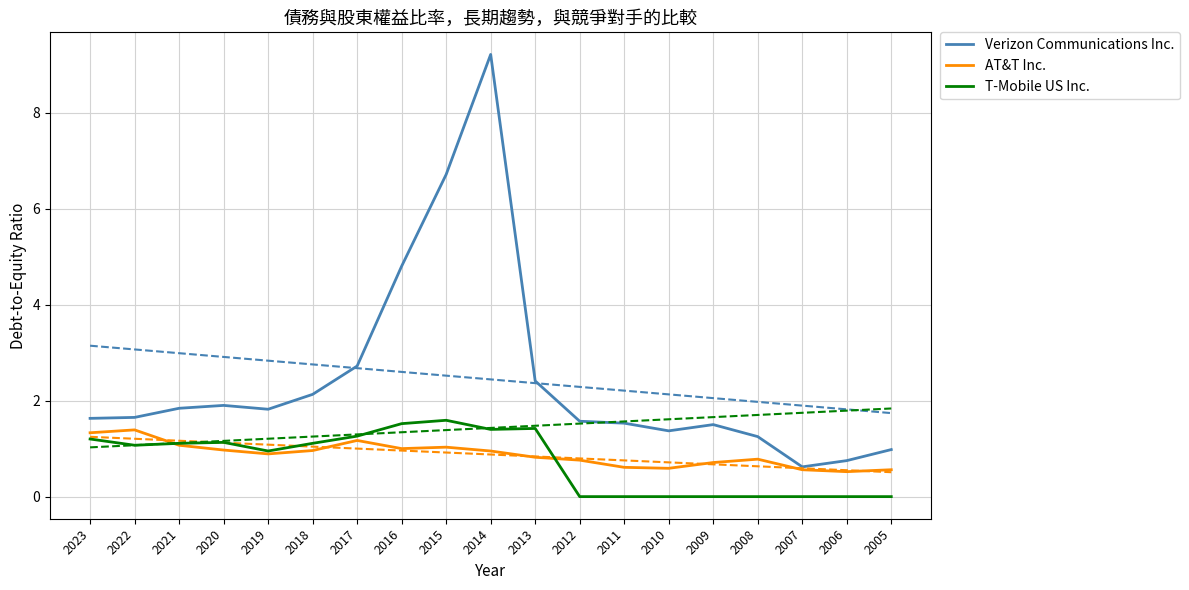

List the labels in order of Verizon Communications Inc. value, largest first.

2014, 2015, 2016, 2017, 2013, 2018, 2020, 2021, 2019, 2022, 2023, 2012, 2011, 2009, 2010, 2008, 2005, 2006, 2007